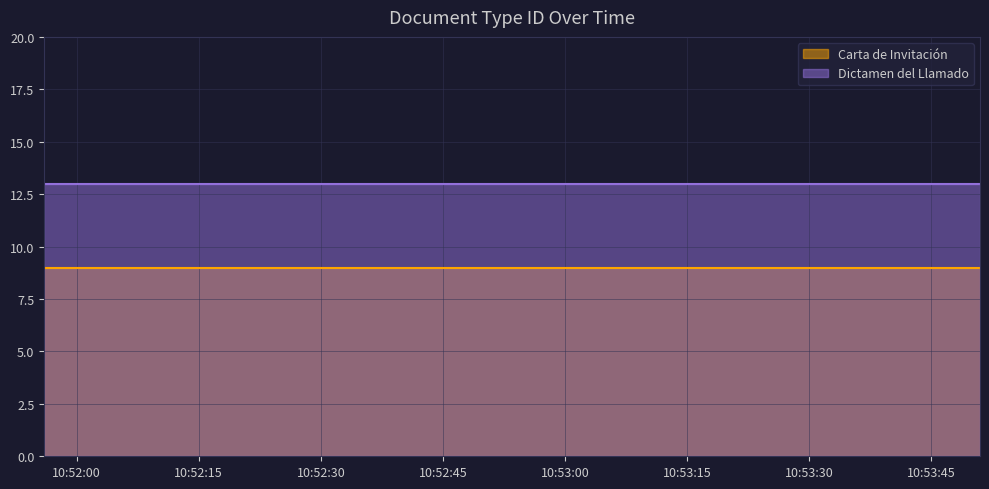

The value of Dictamen del Llamado at 2020-05-12 10:51:56 is 17. True or false?

False